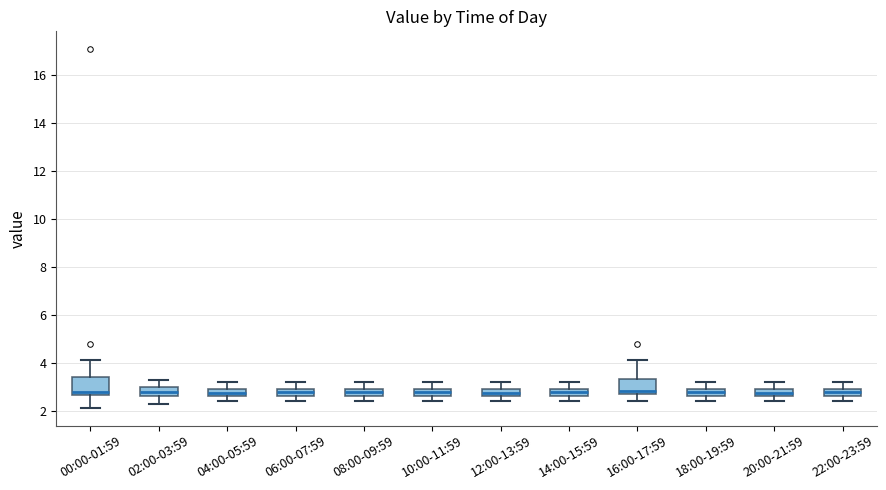

Where does the median line of the box for 18:00-19:59 sit on the y-axis? The values are not printed on the chart, so give them approximately, as read against the axis.

2.8